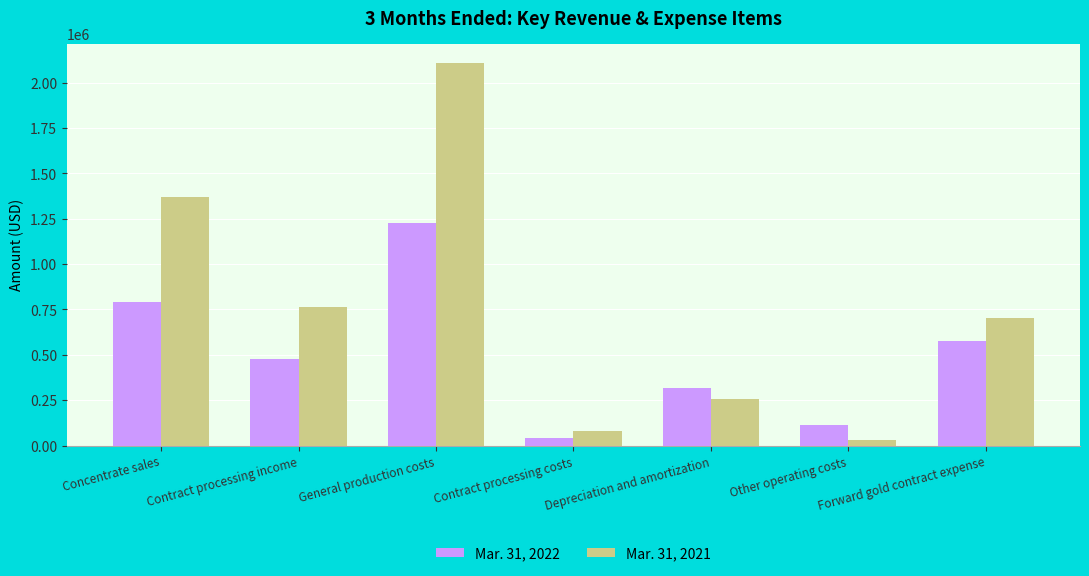

What is the label of the 1st bar from the right?

Forward gold contract expense